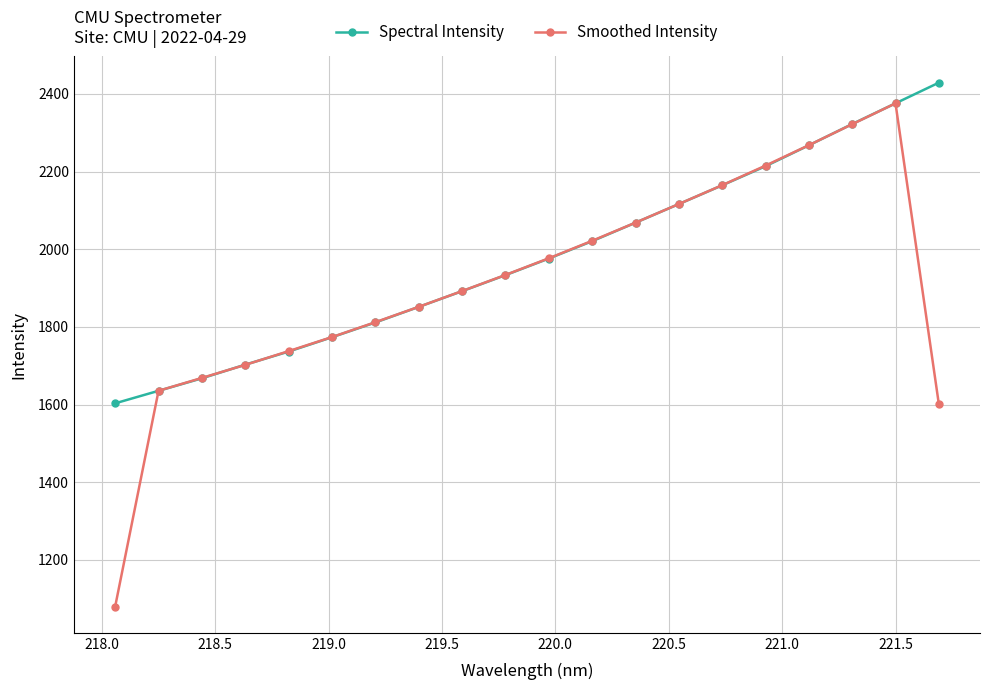

What is the difference between the maximum and minimum values in the Spectral Intensity series?

825.8